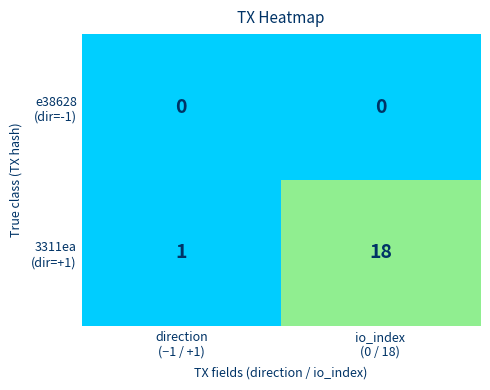

What is the greatest value displayed?

18